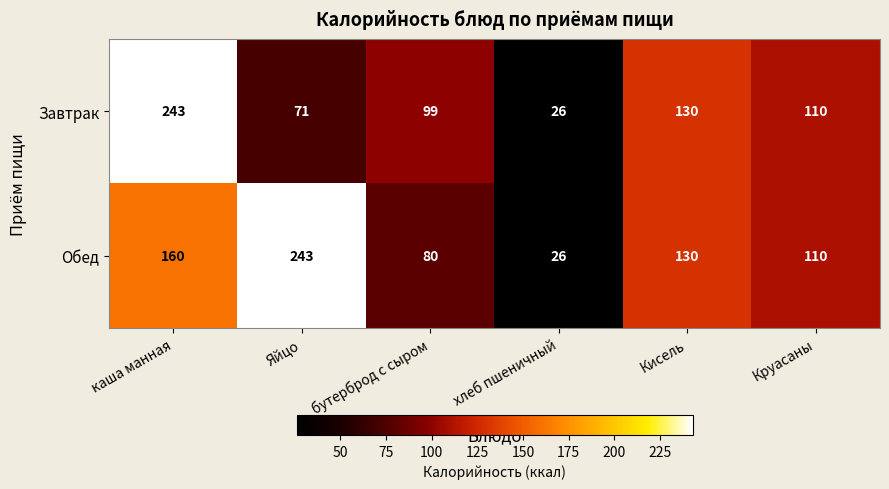

Count the number of data series in this chart.

2